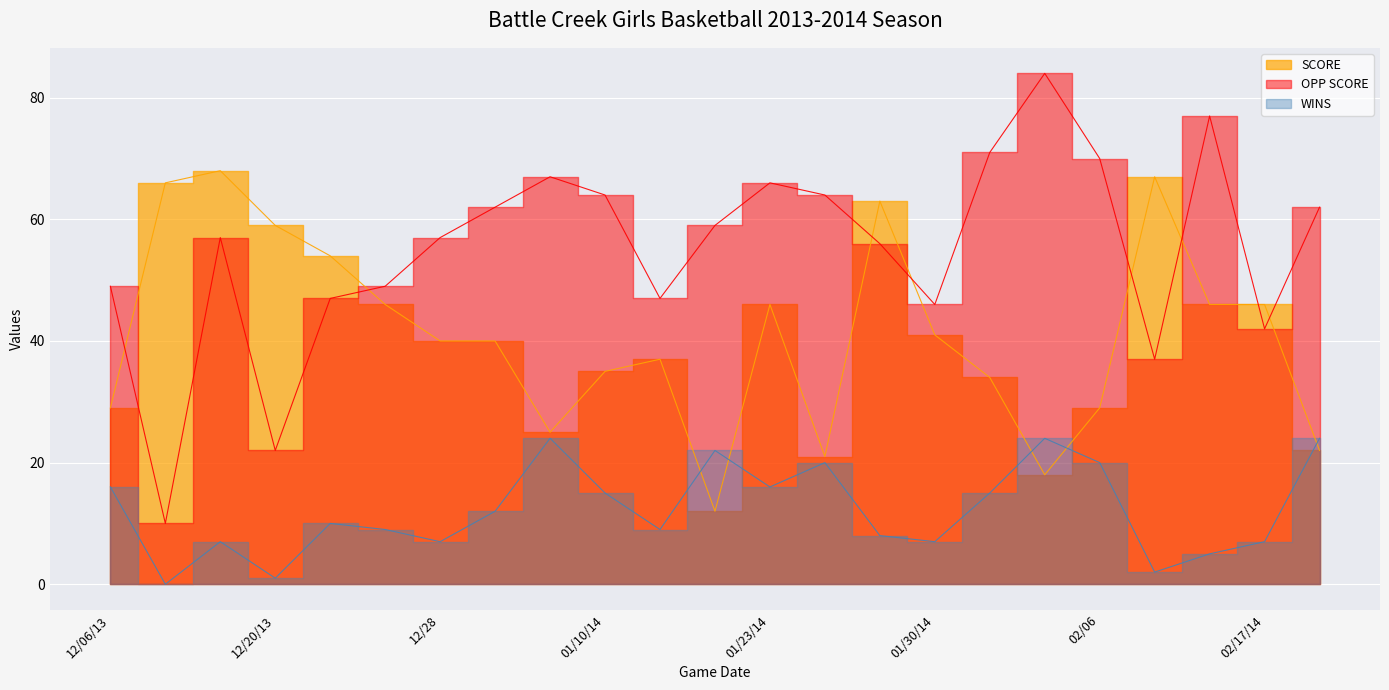

At which label is SCORE closest to 40?

12/28